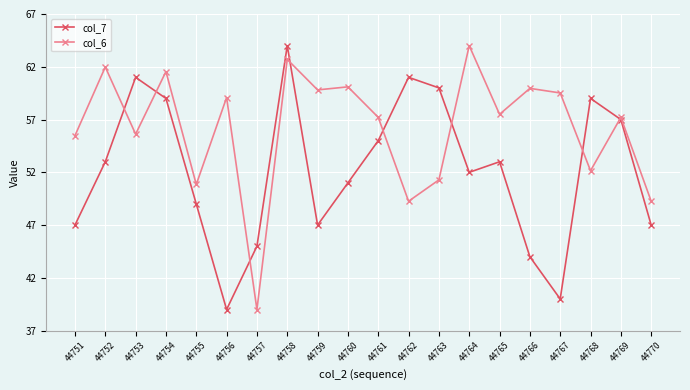

Between 44761 and 44765, which series saw the biggest shift?

col_7